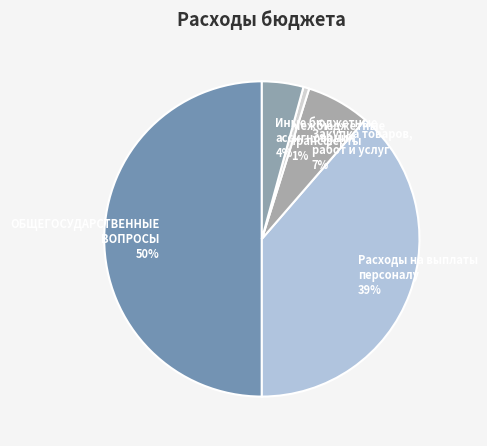

To the nearest percent, what percentage of the pie is Иные бюджетные ассигнования?

4%